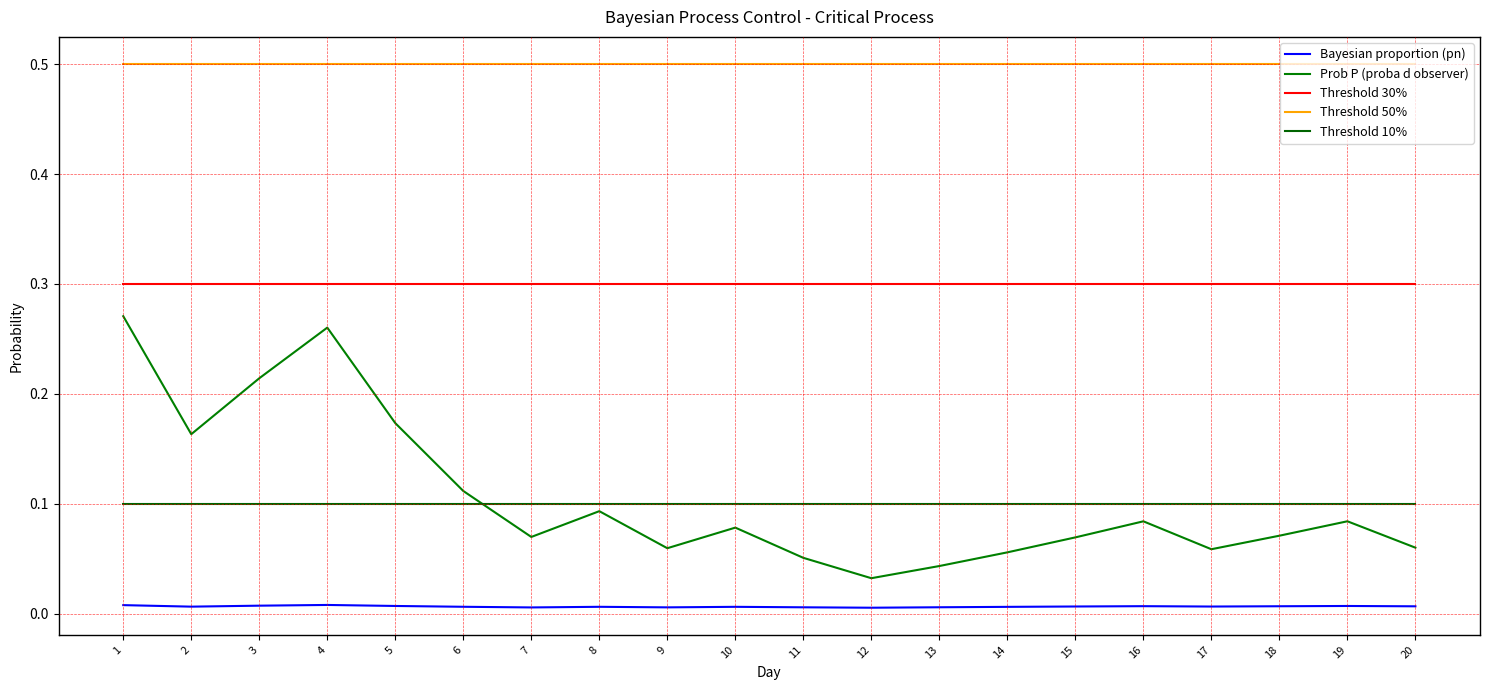

True or false: Prob P (proba d observer) and Threshold 30% intersect in this chart.

False